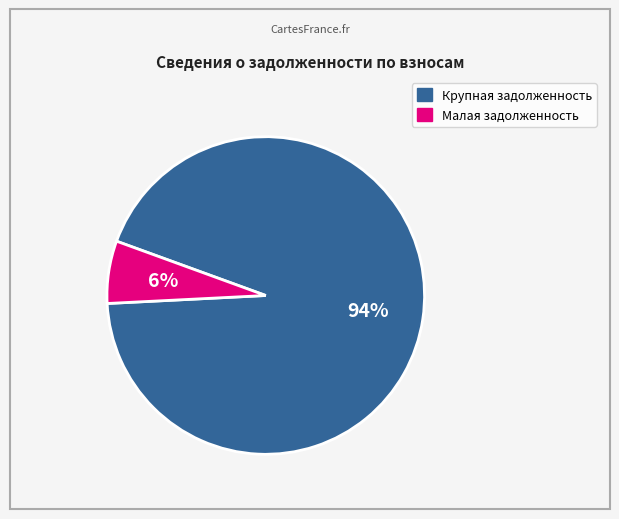

Does any single category account for the majority?

Yes